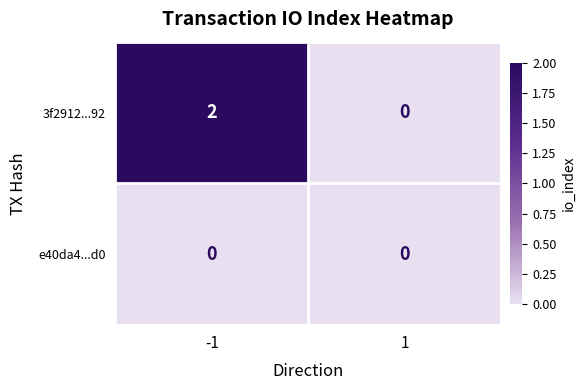

True or false: 3f2912...92 has a value of 4 at -1.

False